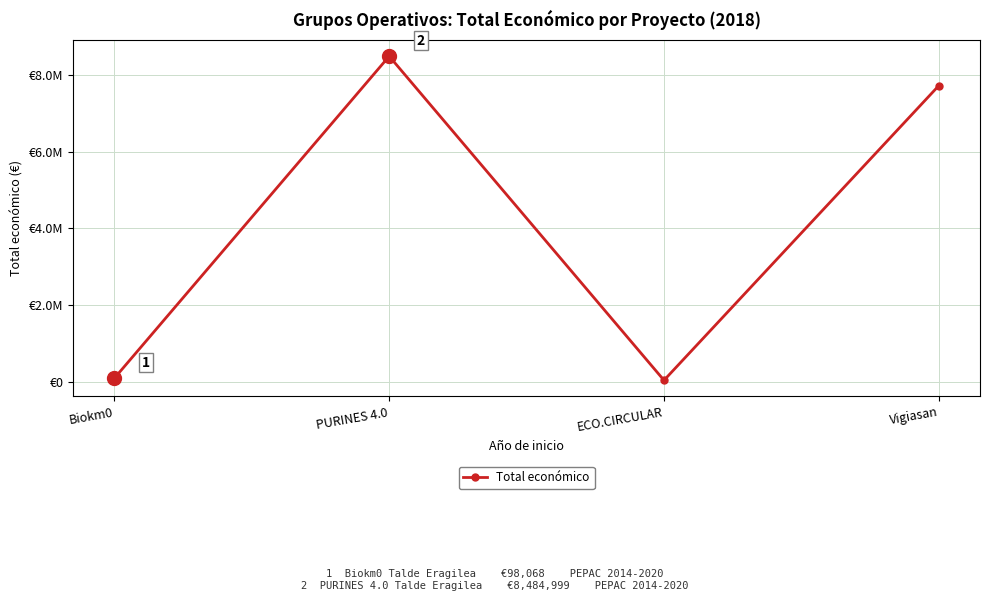

Is this an area chart (filled region under the line)?

No